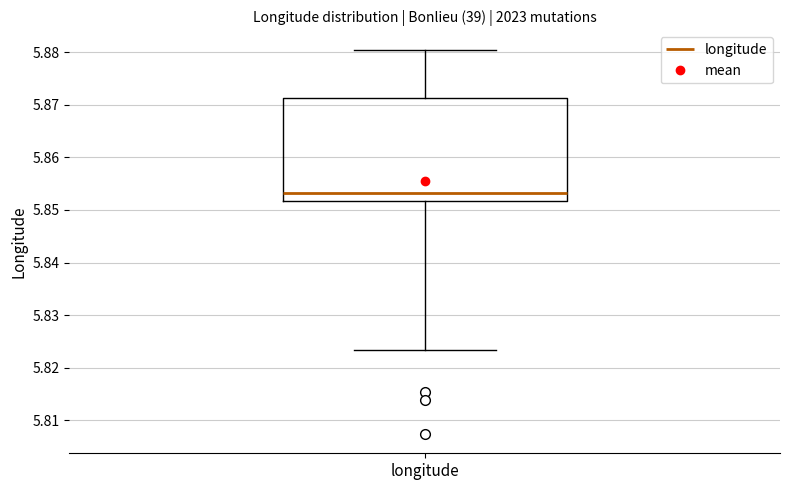

Read this box plot against the y-axis: the position of the median line, the range covered by the box, and the ends of both whiskers. The values are not printed on the chart, so give them approximately, as read against the axis.

median 5.853, box 5.852 to 5.871, whiskers 5.823 to 5.880